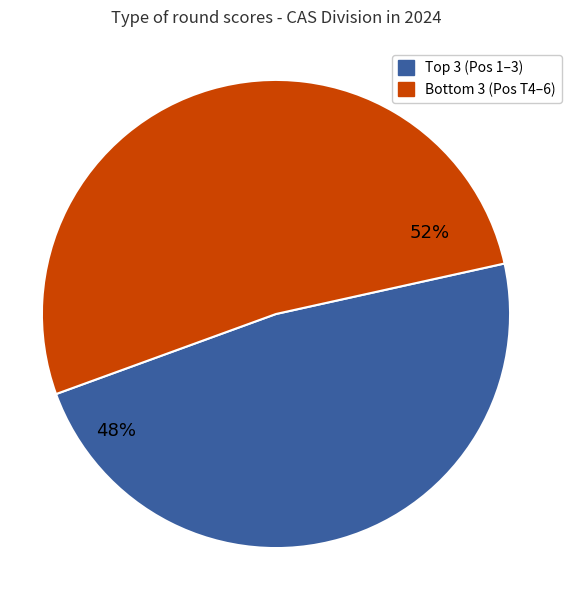

To the nearest percent, what is the average slice percentage?

50%